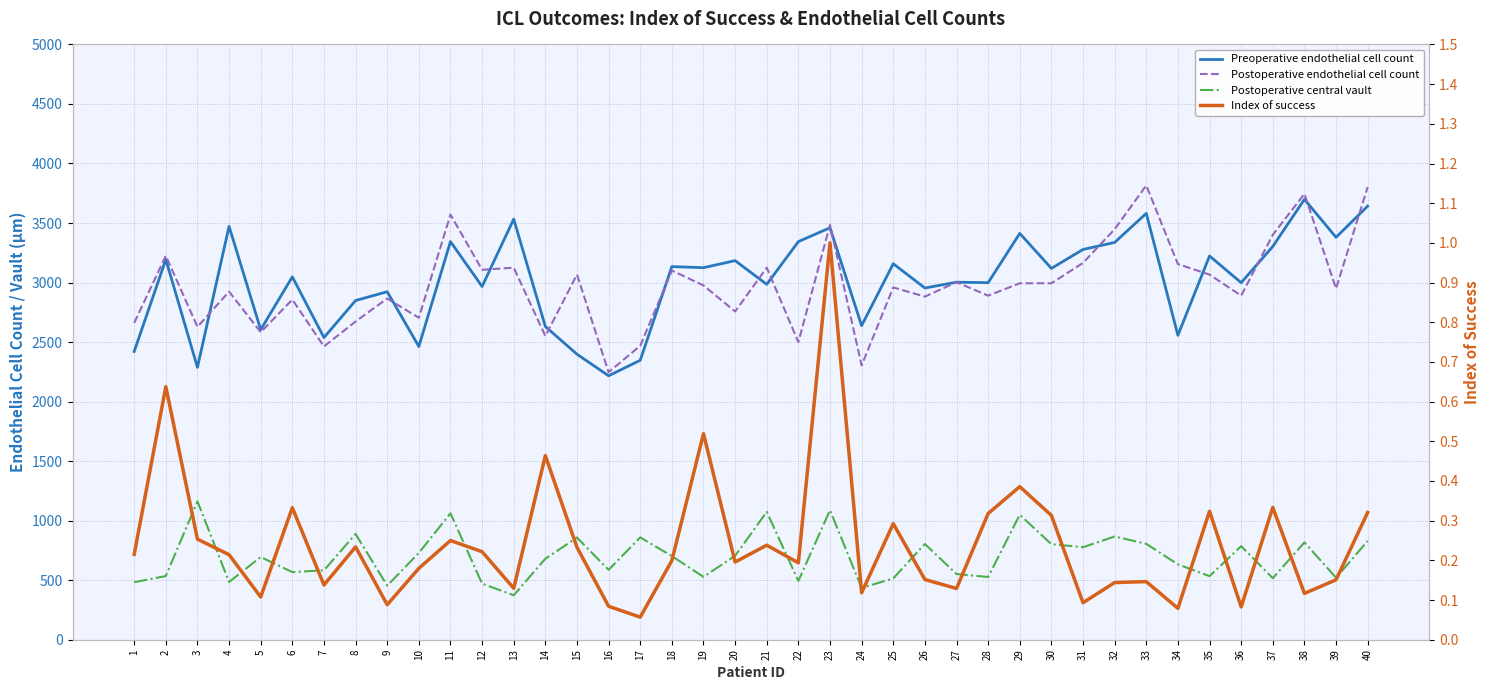

What is the total value across all series at 12?

6545.2